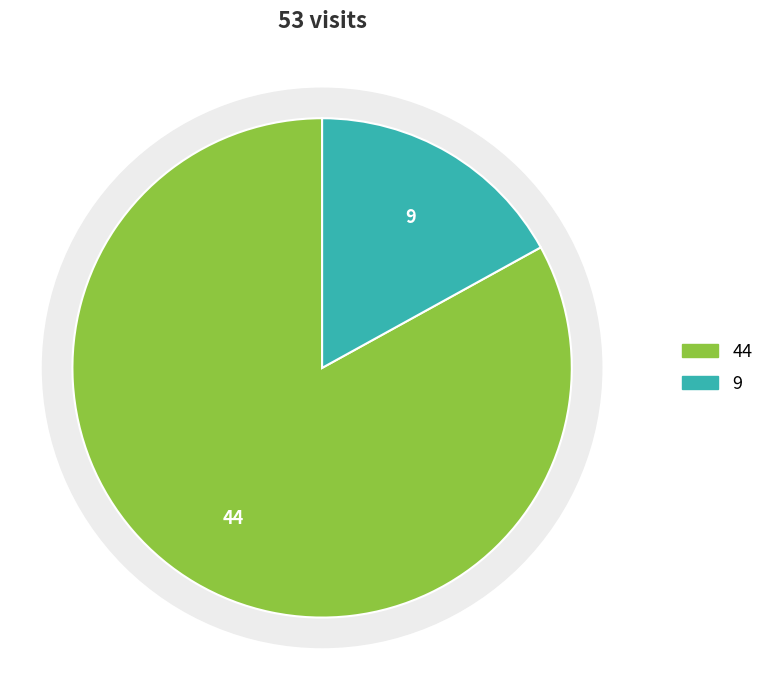

To the nearest percent, what portion does 2024-04 represent?

83%